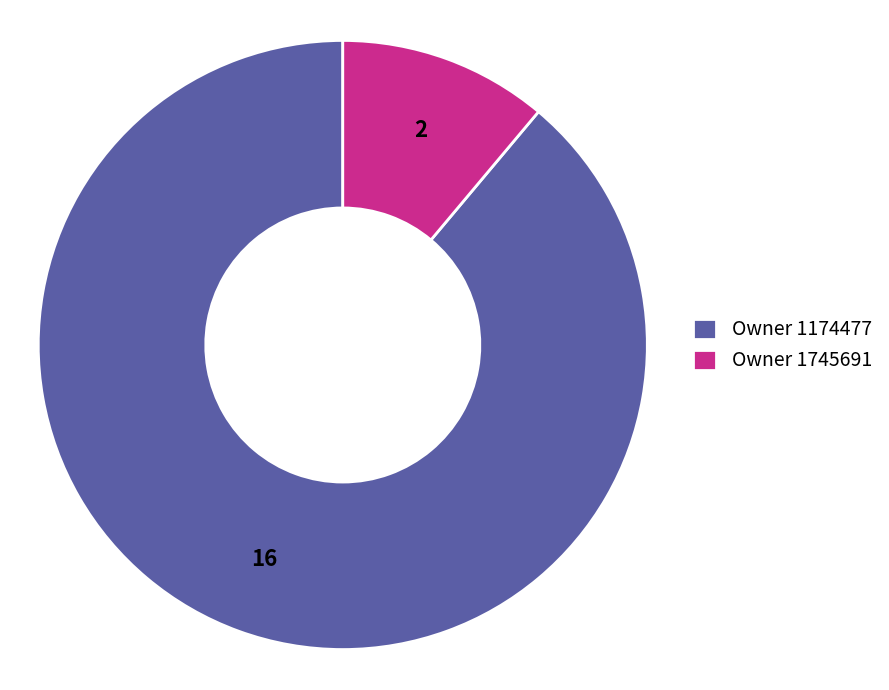

Between Owner 1174477 and Owner 1745691, which is larger?

Owner 1174477